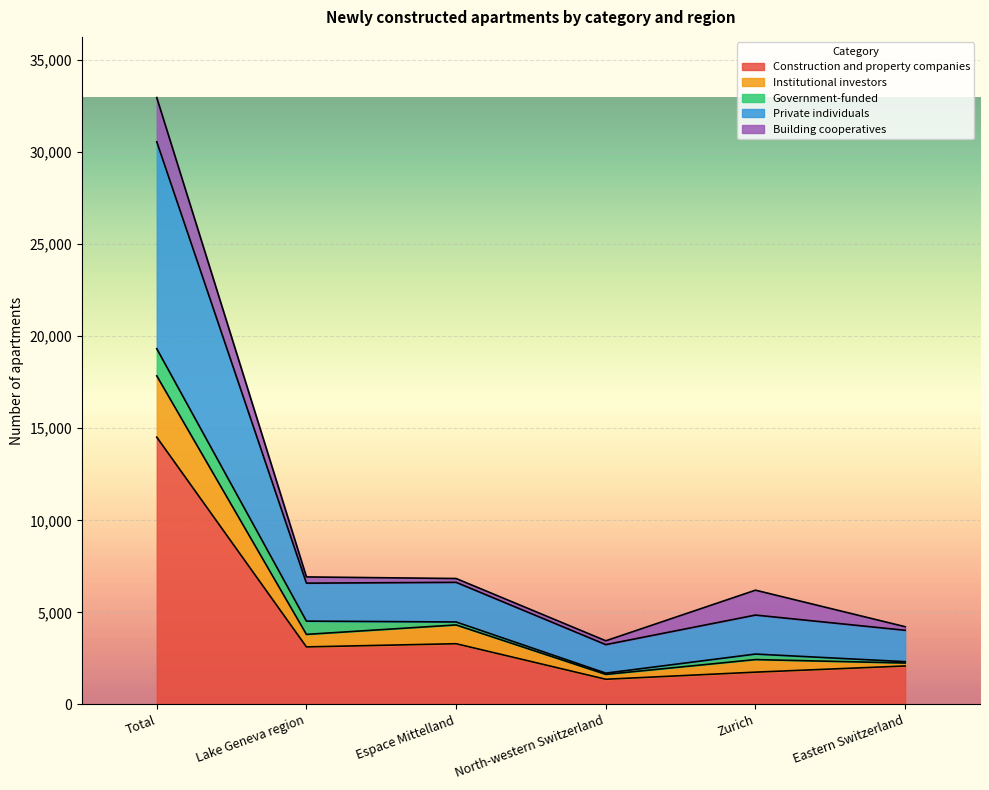

What is the average value of the Construction and property companies series?

4358